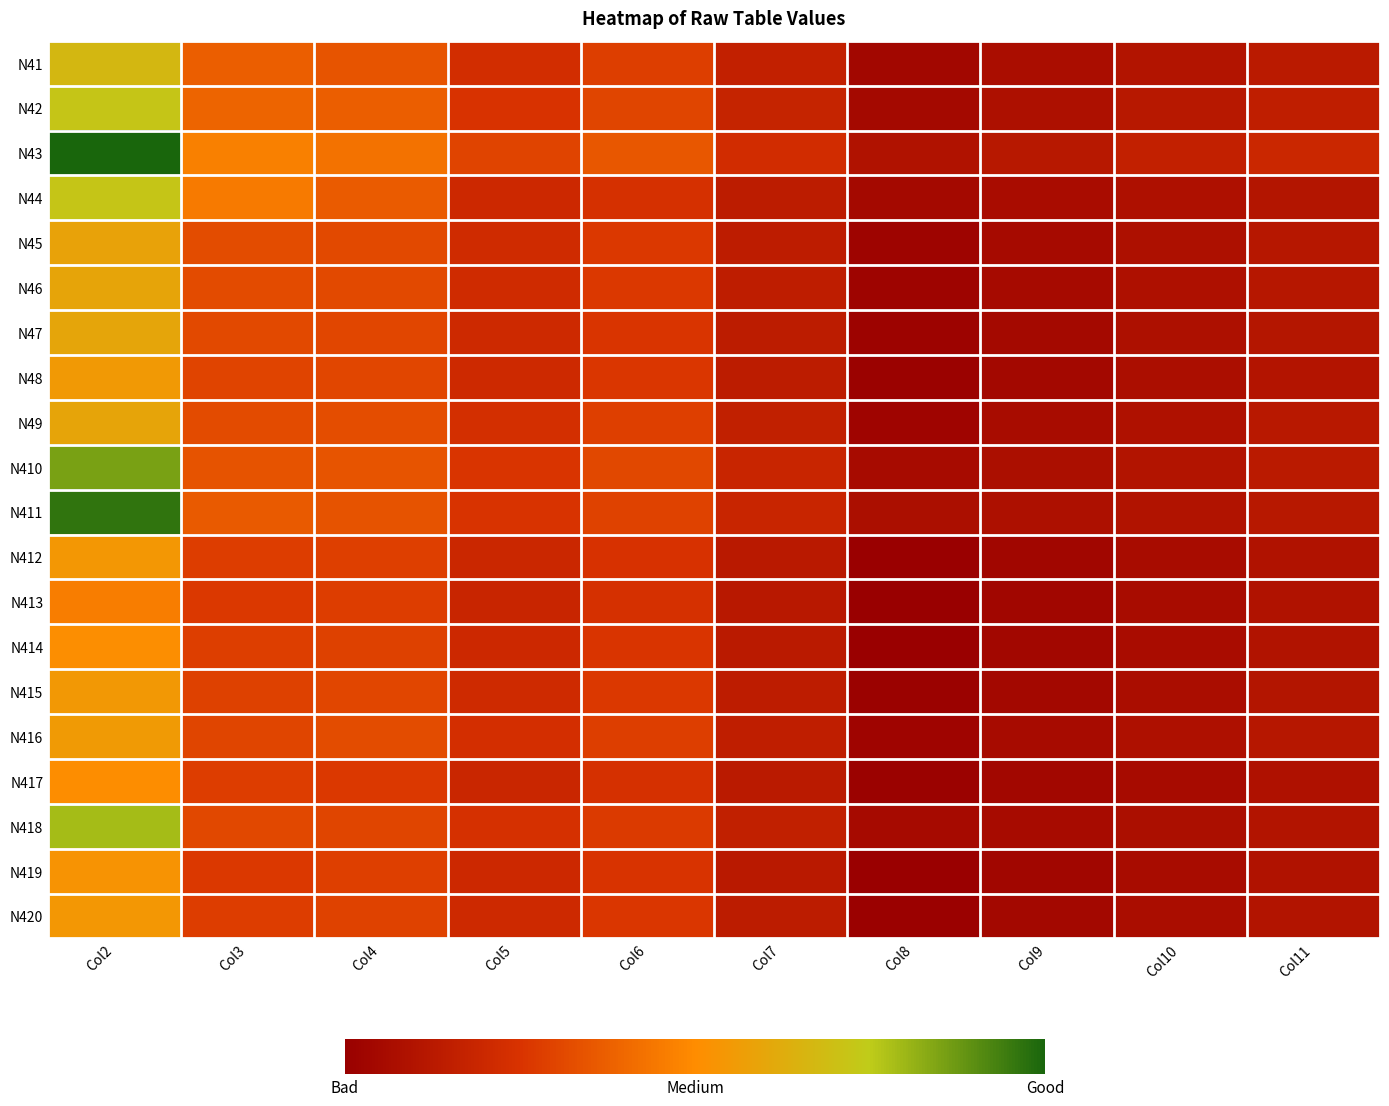

Reading left to right, extract all data points from this chart.

N41: Col2=33704	Col3=20632	Col4=19512	Col5=14301	Col6=16719	Col7=11479	Col8=6109	Col9=7482	Col10=8764	Col11=10178
N42: Col2=36055	Col3=21449	Col4=20736	Col5=15231	Col6=17618	Col7=12163	Col8=6572	Col9=7988	Col10=9591	Col11=10997
N43: Col2=47996	Col3=24814	Col4=23042	Col5=17484	Col6=19831	Col7=14080	Col8=8506	Col9=9580	Col10=11576	Col11=12955
N44: Col2=36081	Col3=24057	Col4=20393	Col5=13244	Col6=14853	Col7=10426	Col8=6665	Col9=7245	Col10=8151	Col11=9217
N45: Col2=29998	Col3=18525	Col4=18172	Col5=13690	Col6=16056	Col7=10694	Col8=5397	Col9=6772	Col10=8003	Col11=9461
N46: Col2=30362	Col3=18392	Col4=18120	Col5=13709	Col6=16037	Col7=10779	Col8=5399	Col9=6818	Col10=8110	Col11=9543
N47: Col2=30528	Col3=18124	Col4=17785	Col5=13312	Col6=15656	Col7=10500	Col8=5213	Col9=6656	Col10=7971	Col11=9298
N48: Col2=28577	Col3=17535	Col4=17885	Col5=13417	Col6=15749	Col7=10432	Col8=5130	Col9=6384	Col10=7604	Col11=9045
N49: Col2=30353	Col3=18236	Col4=18635	Col5=14601	Col6=17021	Col7=11287	Col8=5647	Col9=7125	Col10=8339	Col11=9801
N410: Col2=41605	Col3=19363	Col4=19430	Col5=15604	Col6=18007	Col7=12558	Col8=7008	Col9=7790	Col10=8774	Col11=10211
N411: Col2=46353	Col3=20199	Col4=19359	Col5=15347	Col6=17336	Col7=12581	Col8=7707	Col9=8011	Col10=8677	Col11=9687
N412: Col2=28138	Col3=16632	Col4=16950	Col5=12865	Col6=15079	Col7=9964	Col8=4665	Col9=5967	Col10=7119	Col11=8499
N413: Col2=24424	Col3=16168	Col4=16652	Col5=12599	Col6=14939	Col7=9861	Col8=4459	Col9=5930	Col10=7122	Col11=8466
N414: Col2=26592	Col3=16719	Col4=17118	Col5=13183	Col6=15585	Col7=10218	Col8=4716	Col9=6038	Col10=7248	Col11=8698
N415: Col2=28387	Col3=17110	Col4=17729	Col5=13503	Col6=16132	Col7=10628	Col8=4973	Col9=6307	Col10=7516	Col11=9172
N416: Col2=28751	Col3=17567	Col4=18513	Col5=14455	Col6=16796	Col7=11027	Col8=5498	Col9=6854	Col10=8151	Col11=9520
N417: Col2=26430	Col3=16564	Col4=16069	Col5=12779	Col6=14872	Col7=10089	Col8=5061	Col9=6021	Col10=6978	Col11=8262
N418: Col2=38812	Col3=17977	Col4=17695	Col5=14914	Col6=16320	Col7=11339	Col8=6721	Col9=6993	Col10=7723	Col11=8834
N419: Col2=27517	Col3=16069	Col4=16950	Col5=13186	Col6=15391	Col7=9933	Col8=4646	Col9=5938	Col10=7118	Col11=8482
N420: Col2=28191	Col3=16608	Col4=17369	Col5=13372	Col6=15798	Col7=10459	Col8=4905	Col9=6250	Col10=7371	Col11=8769